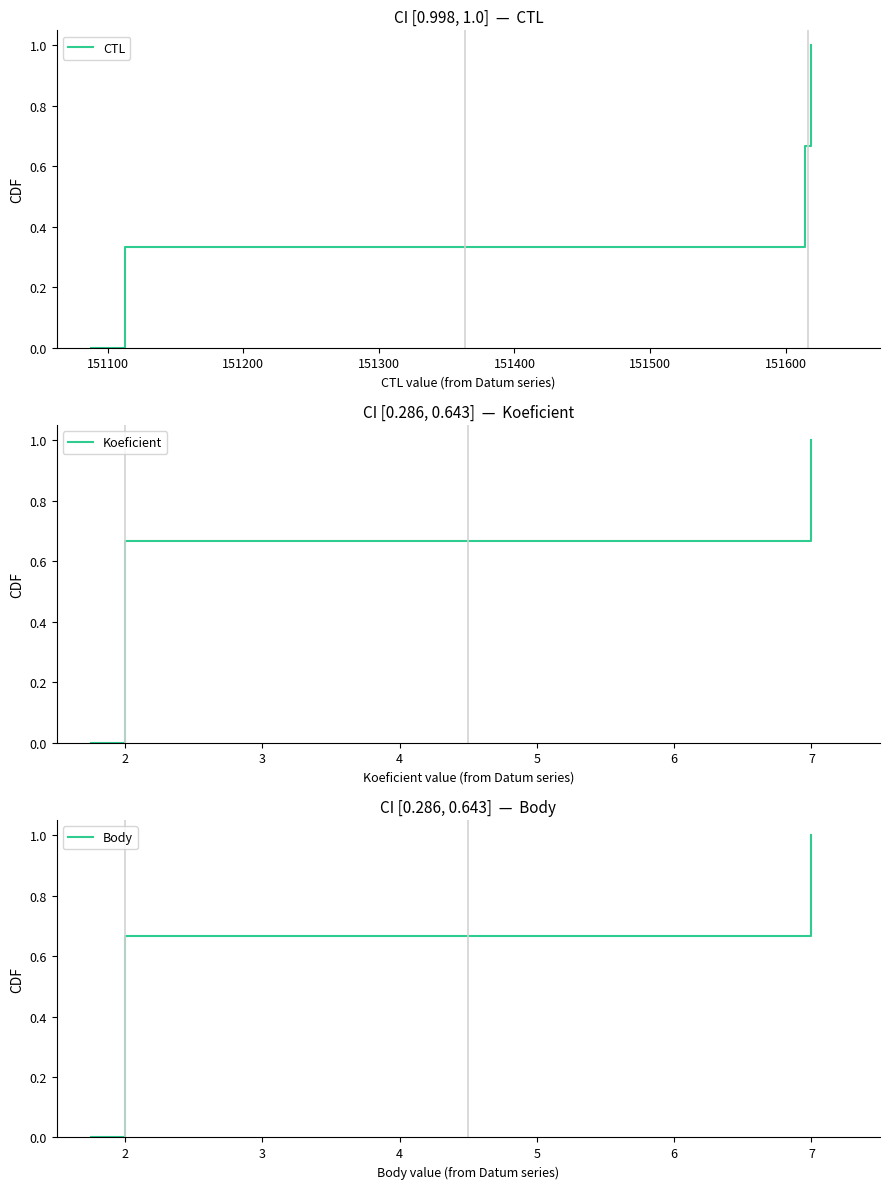

True or false: Koeficient and CTL intersect in this chart.

False